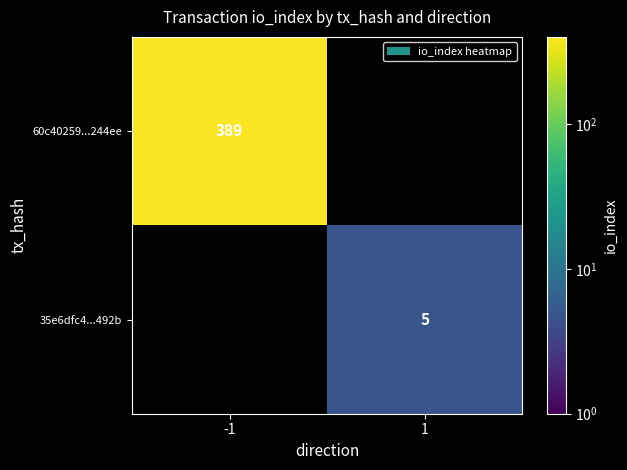

Is the value of 35e6dfc4...492b at 1 greater than the value of 60c40259...244ee at -1?

No